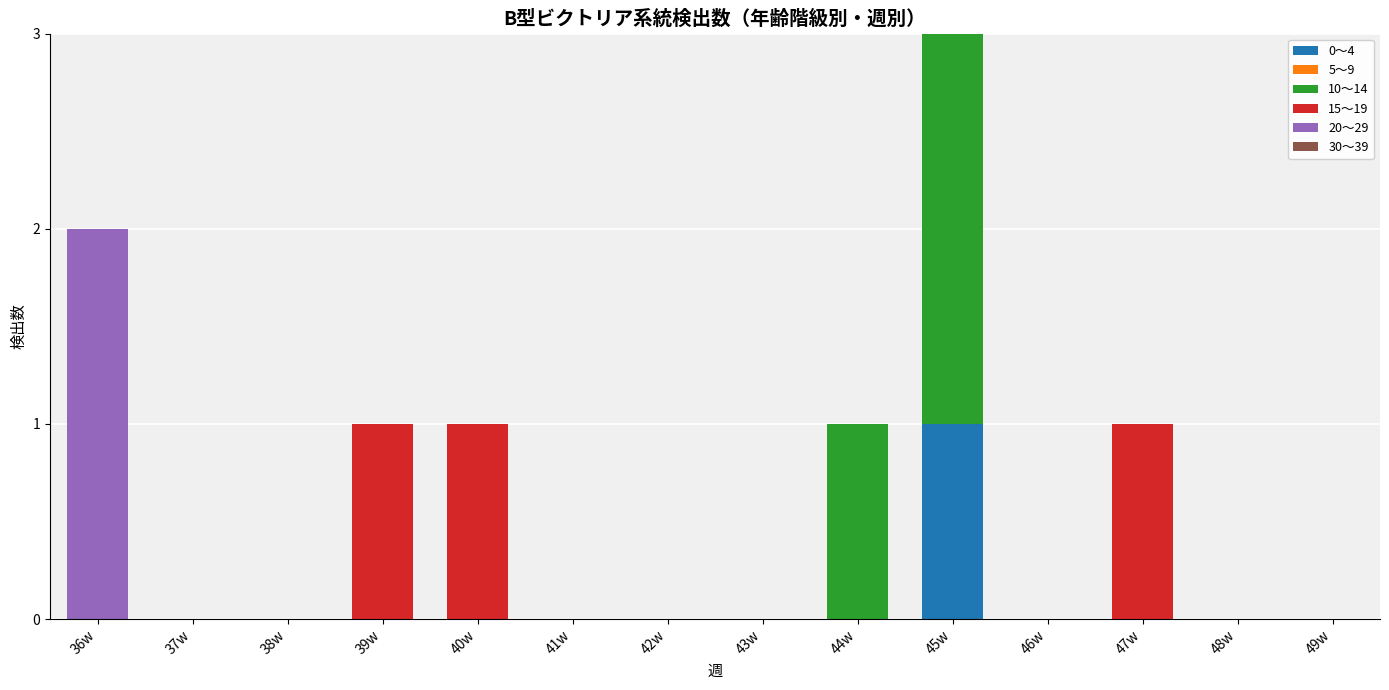

Count the 0～4 values in the range 0 to 1.

14